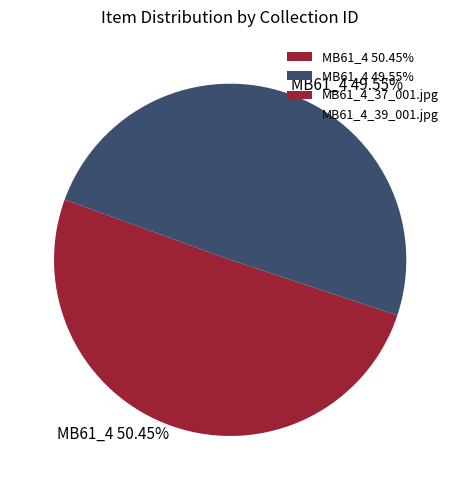

Is there a majority slice in this chart?

Yes